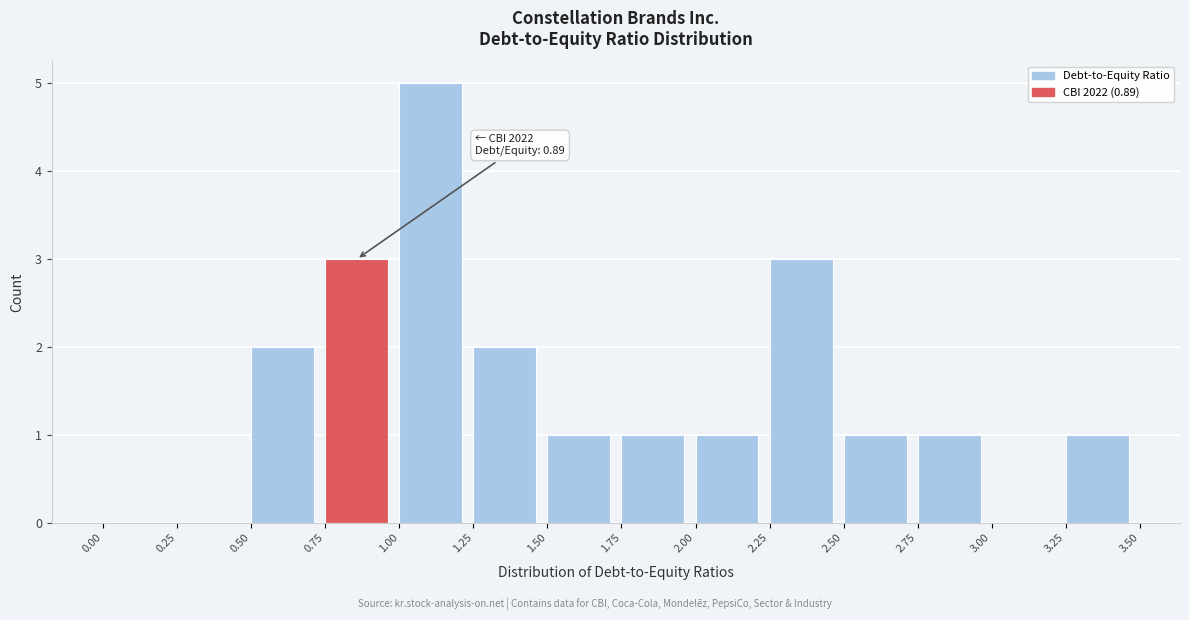

Which range on the x-axis has the tallest bar?

1.00 to 1.25